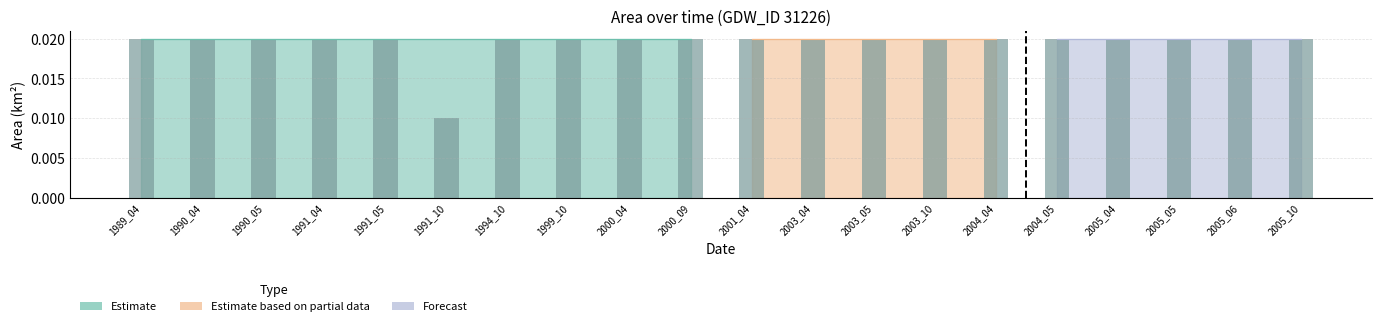

What is the sum of all values?

0.4